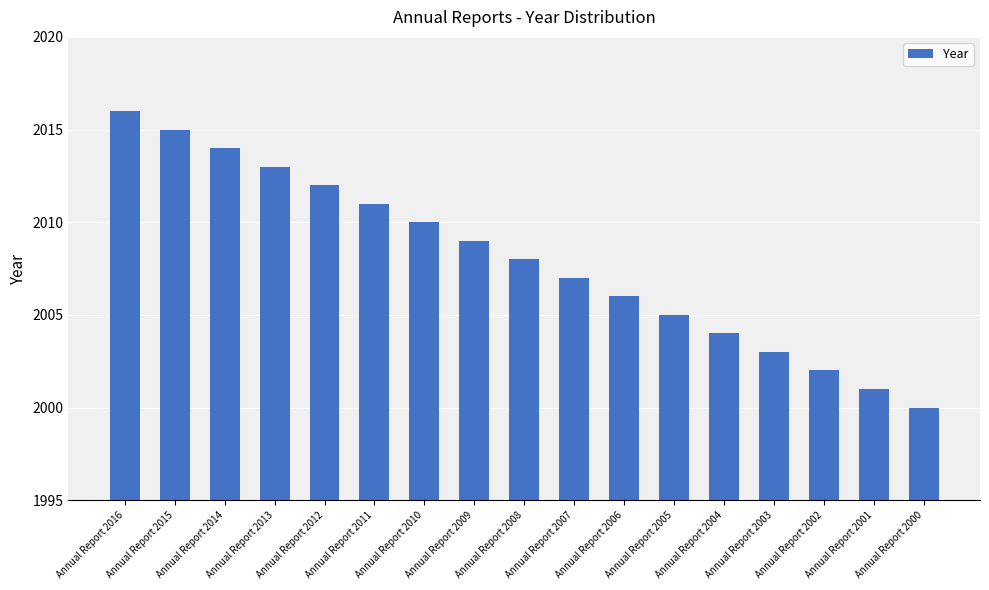

Is it true that the value at Annual Report 2015 is 2015?

True